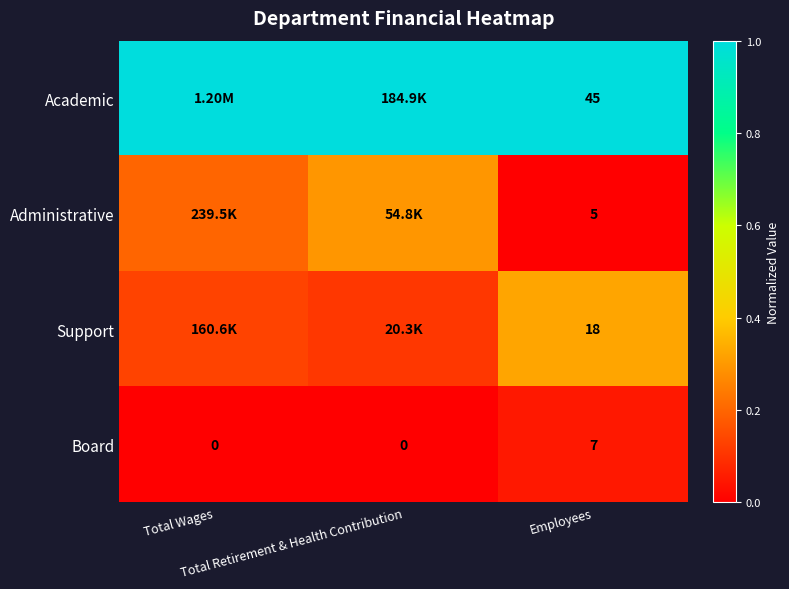

Is it true that Support equals 0.2 at Total Retirement & Health Contribution?

False